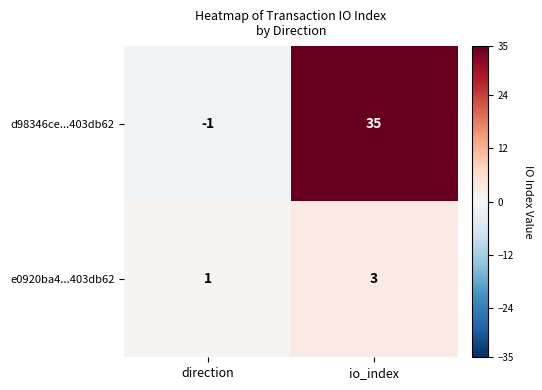

The d98346ce...403db62 series shows -1 at direction. True or false?

True